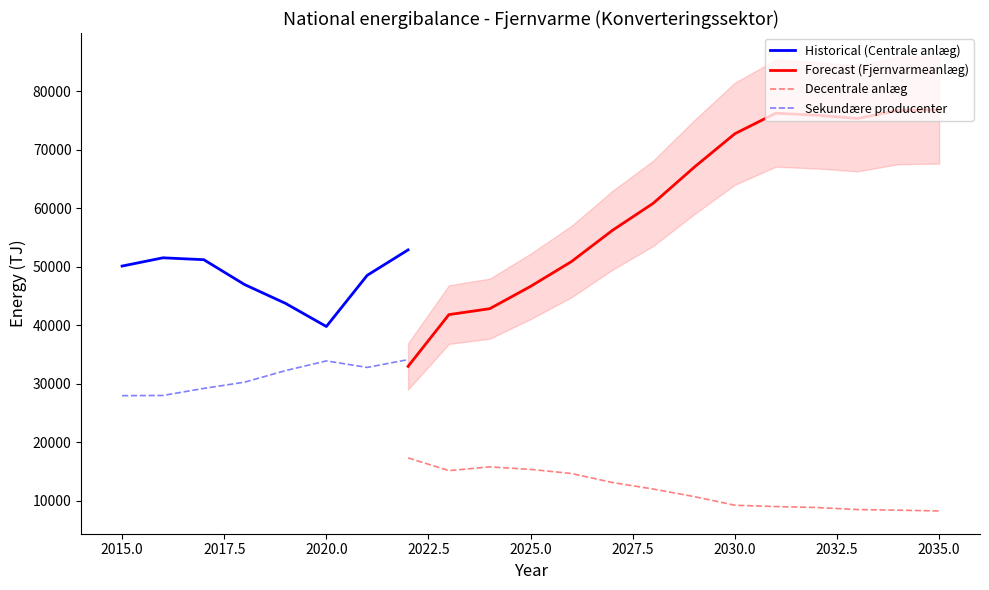

What is the maximum value for Centrale anlæg?

52862